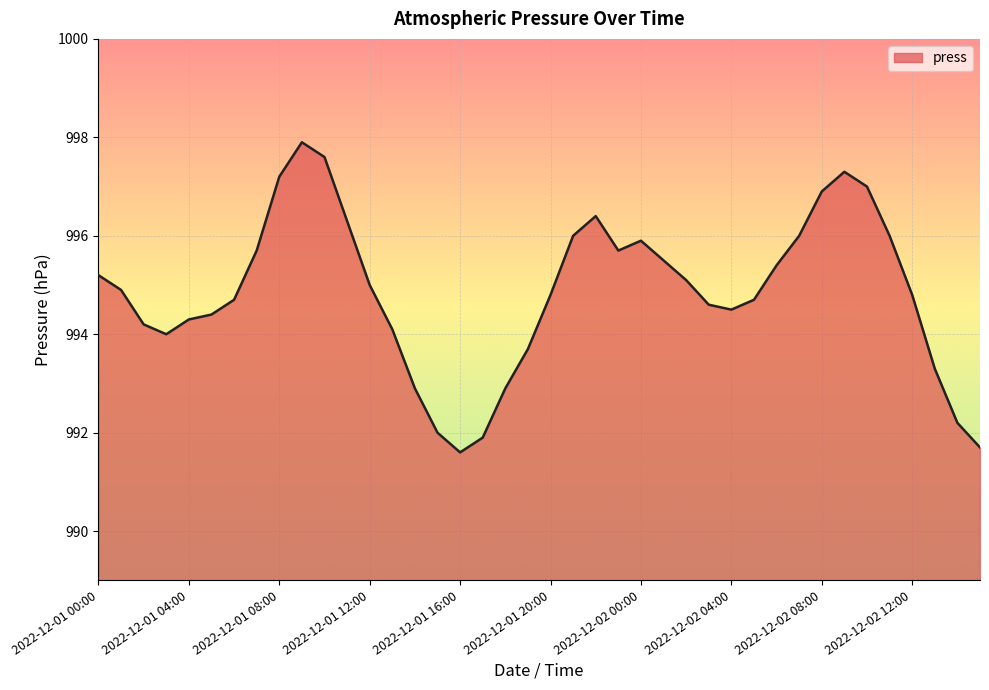

True or false: there are more than 2 points higher than both neighbors.

True